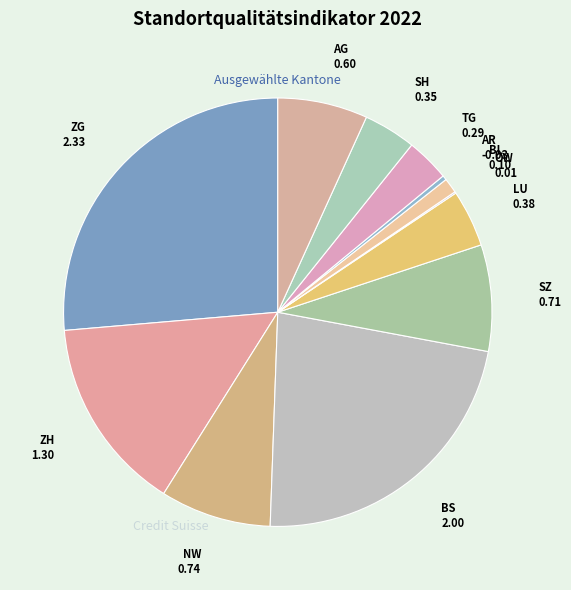

How many segments does this pie chart have?

12